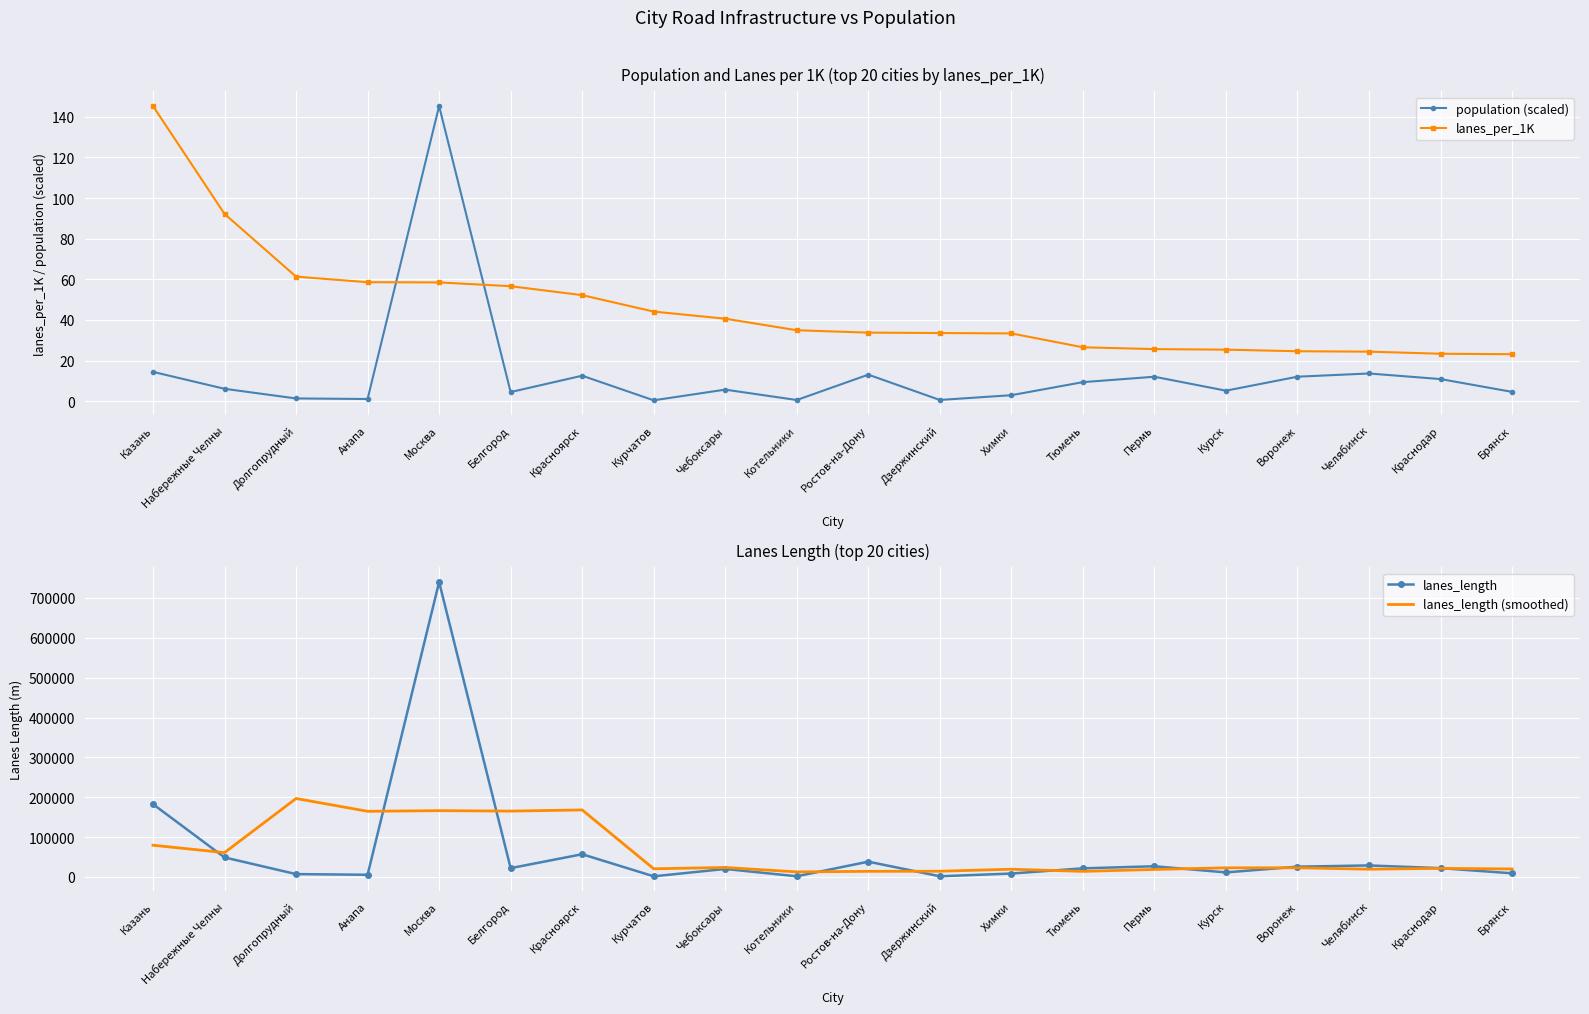

True or false: lanes_per_1K has a value of 45.4 at Химки.

False